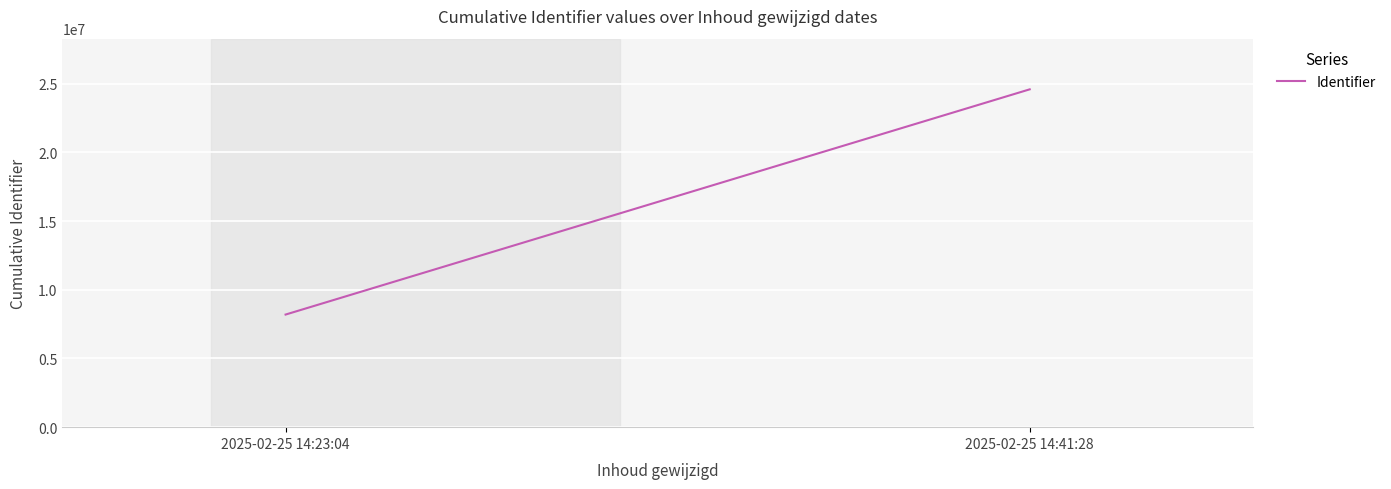

How many values are between 8194627 and 24583776?

2